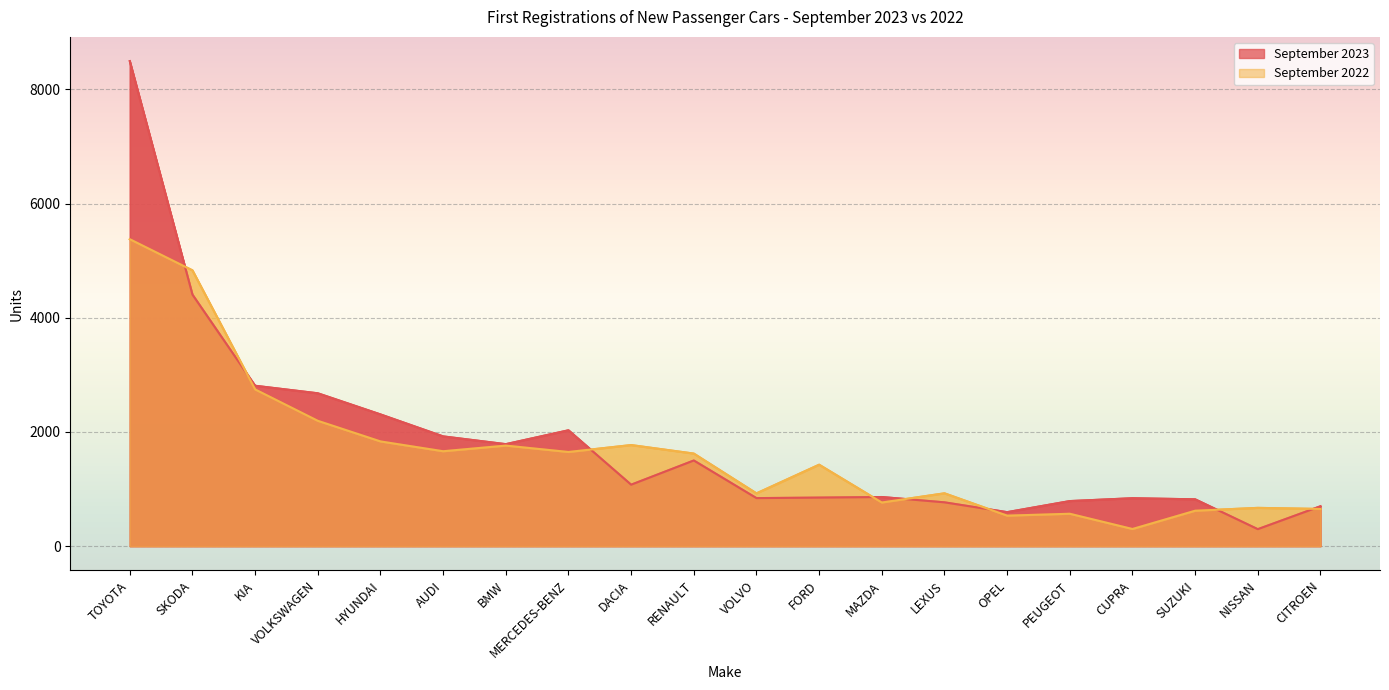

What position from the left is MAZDA?

13